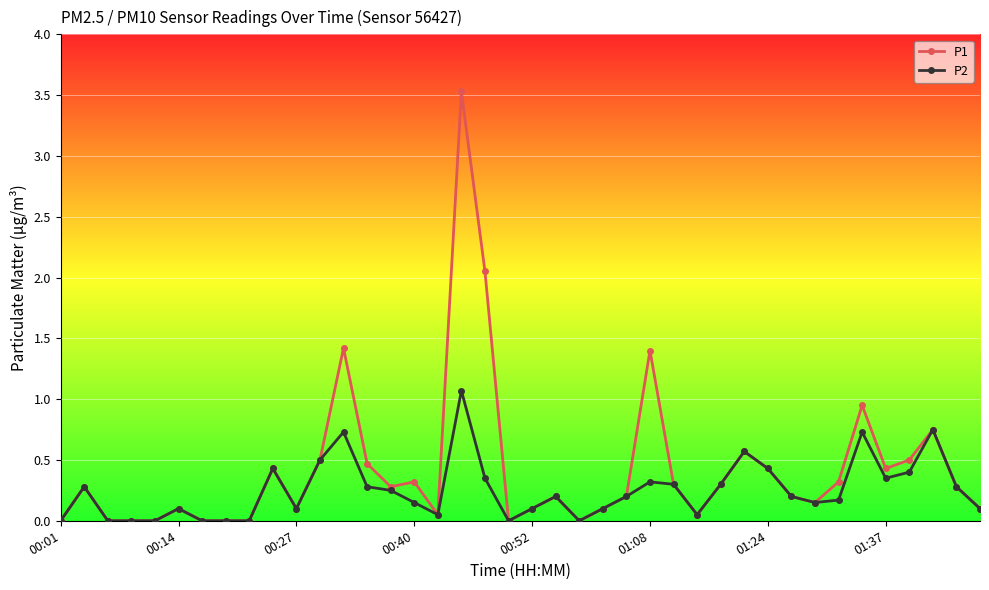

Which series has the largest range (max minus min)?

P1